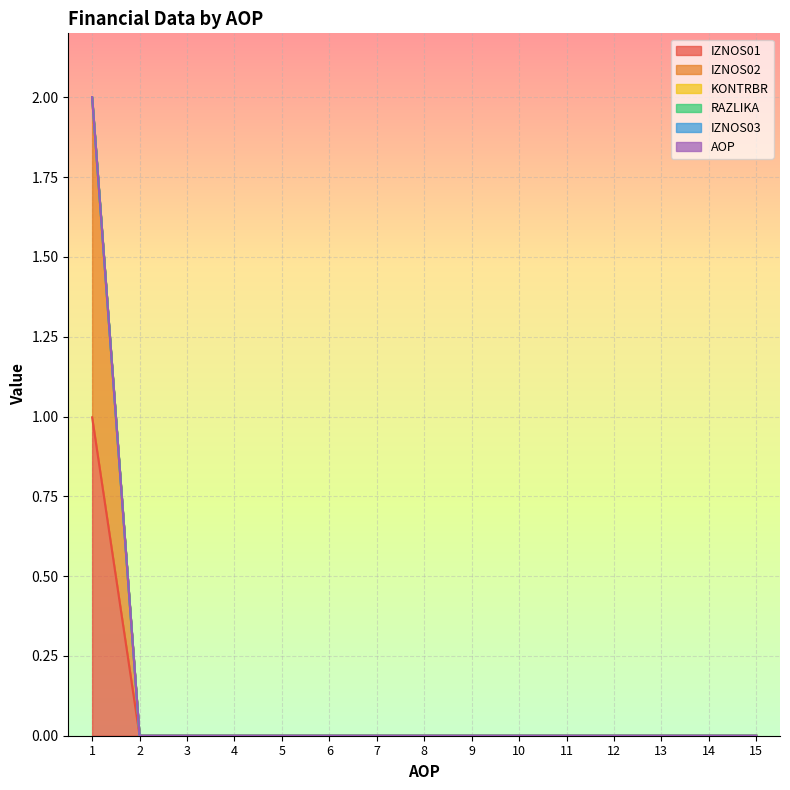

Does the chart display data point markers on the line(s)?

No